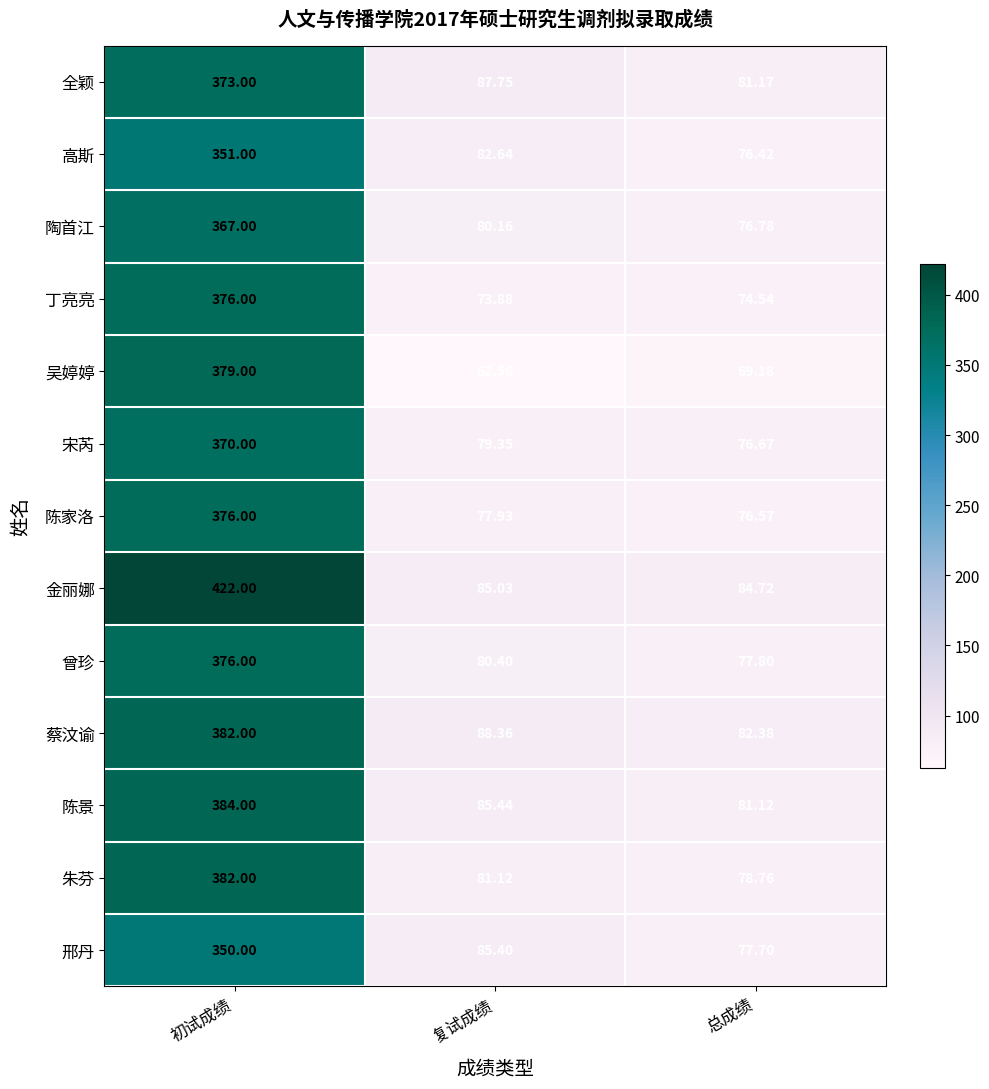

Which series has the largest total across all categories?

金丽娜